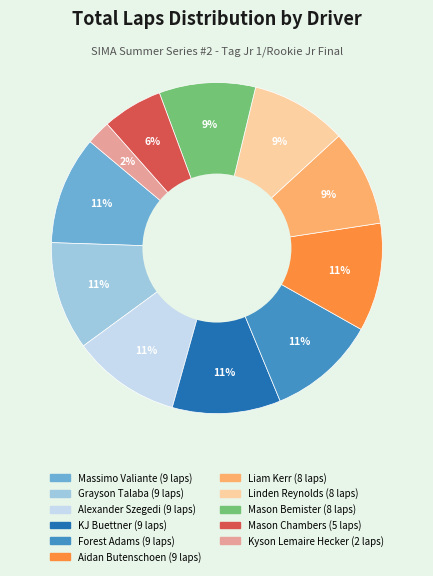

To the nearest percent, what is the average slice percentage?

9%